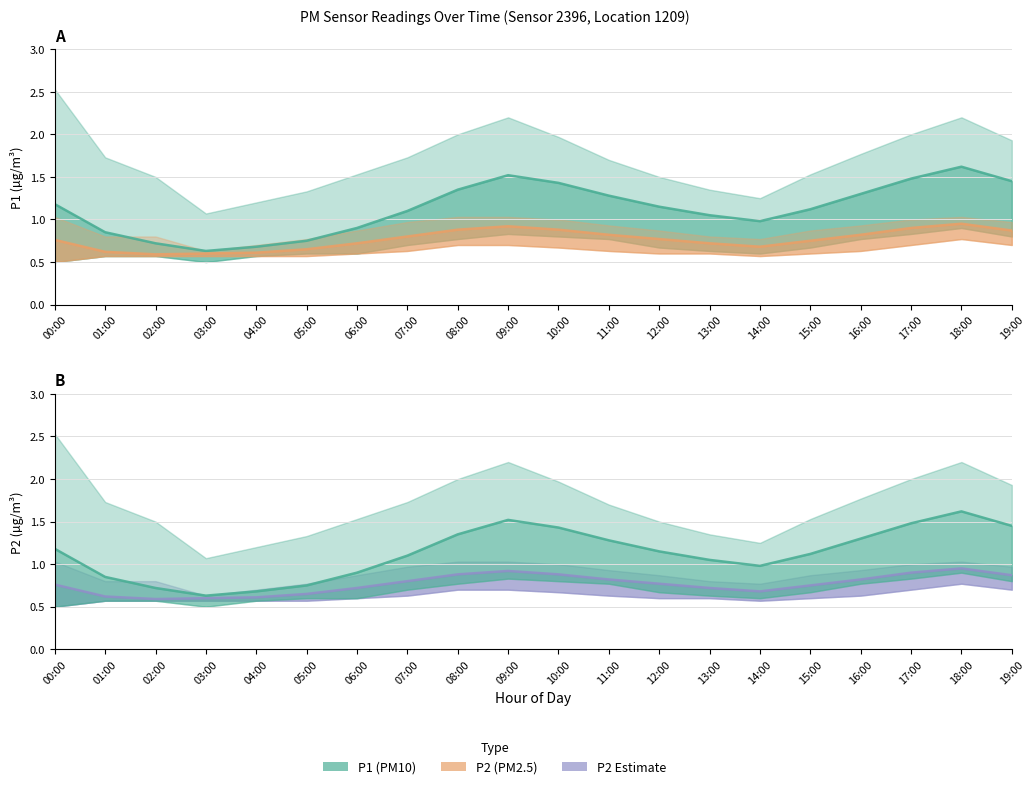

Which series has the largest total across all categories?

P1